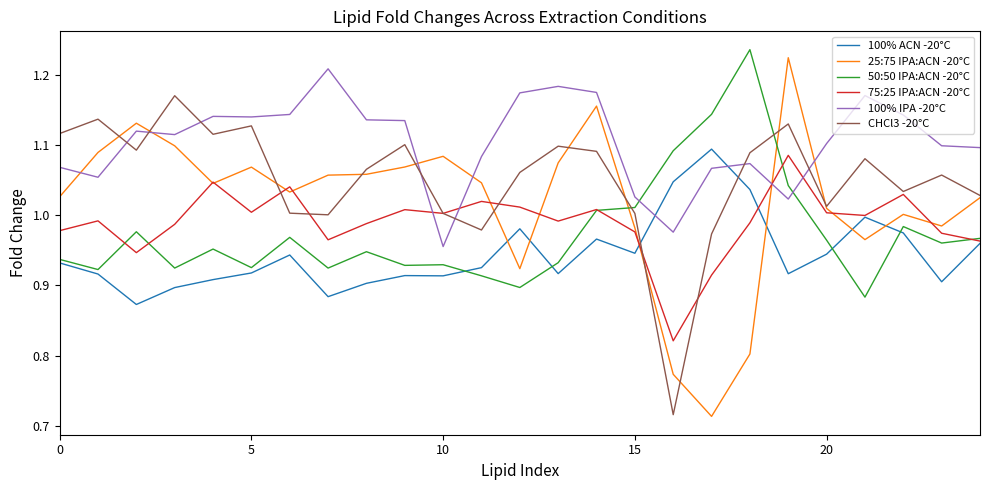

What is the difference between the second highest and minimum values in the CHCl3 -20°C series?

0.4